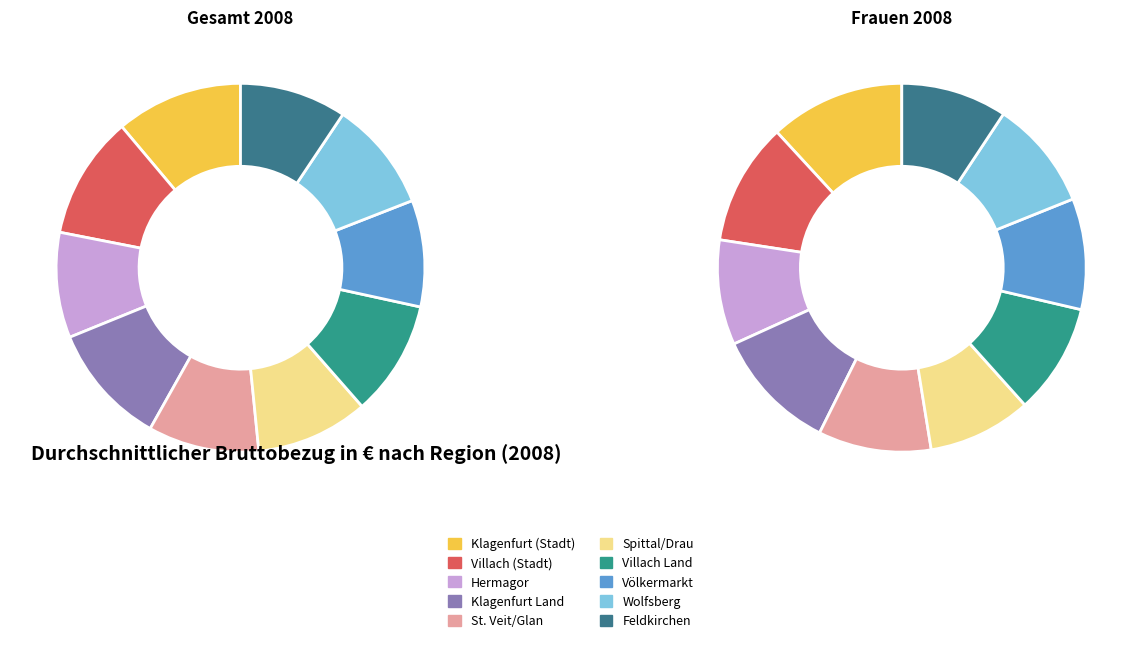

To the nearest percent, what percentage of the pie is Wolfsberg?

10%